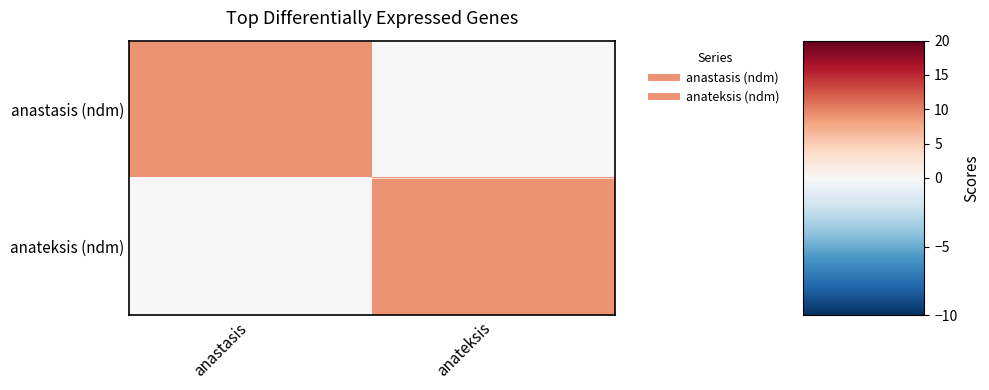

At which category is the sum across all series the highest?

anastasis